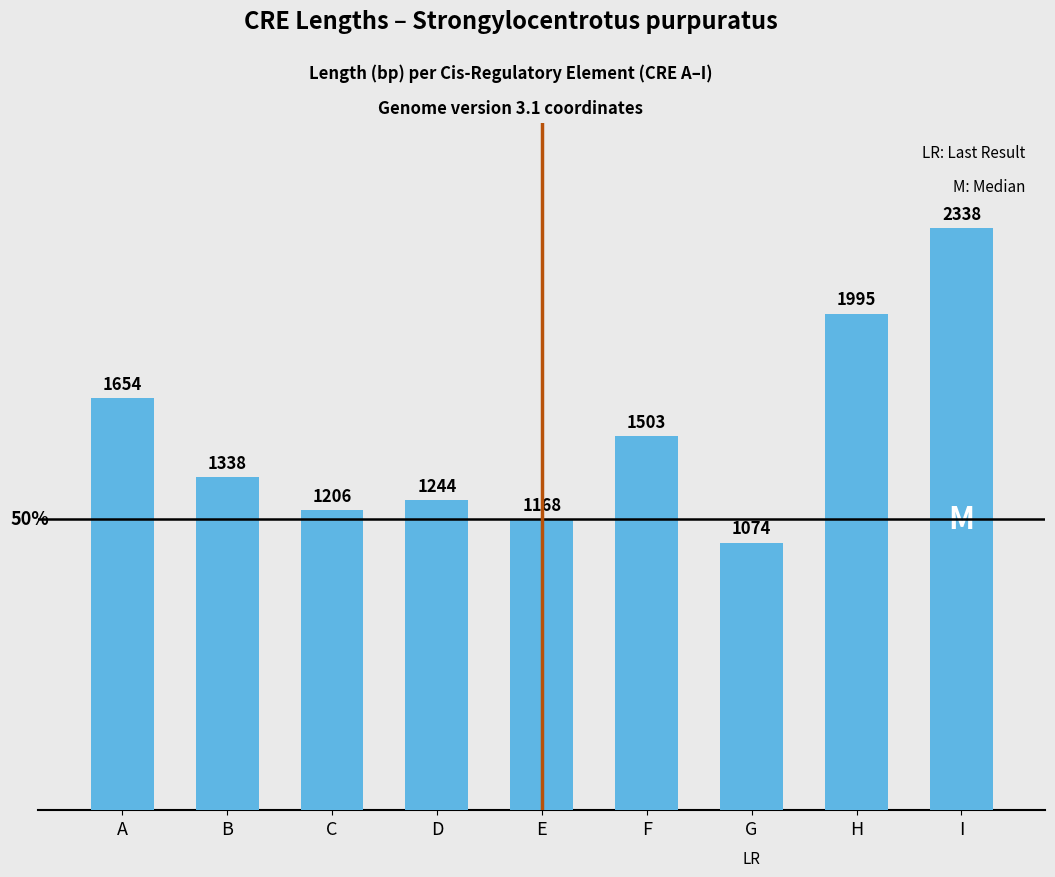

Does the chart contain stacked bars?

No